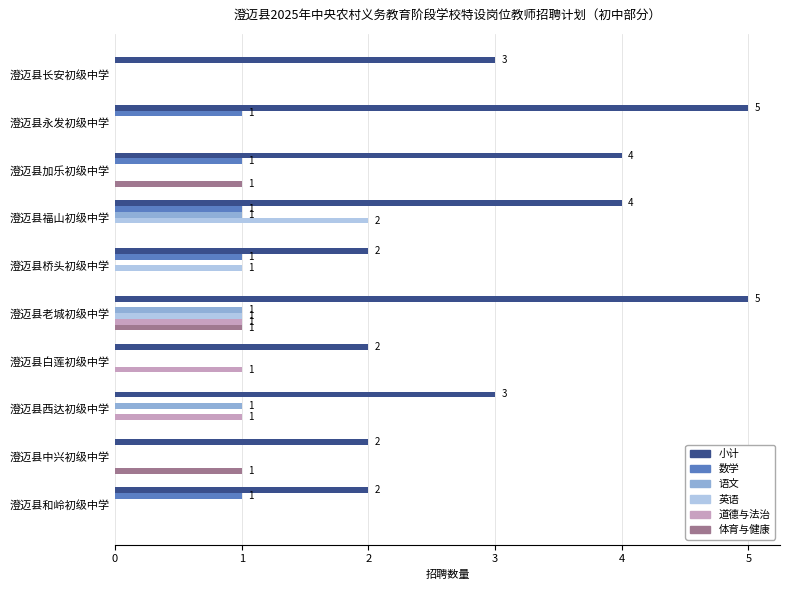

What is the sum of all 数学 values?

5